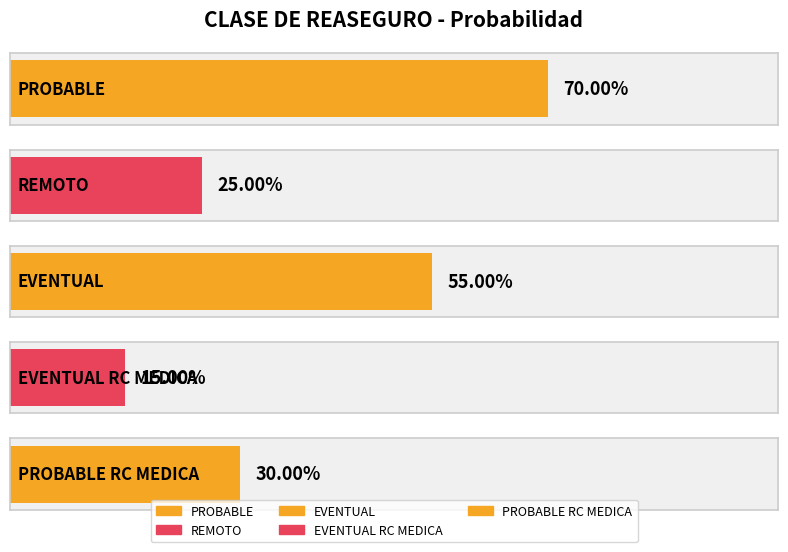

What is the maximum value for 0.25?

0.2